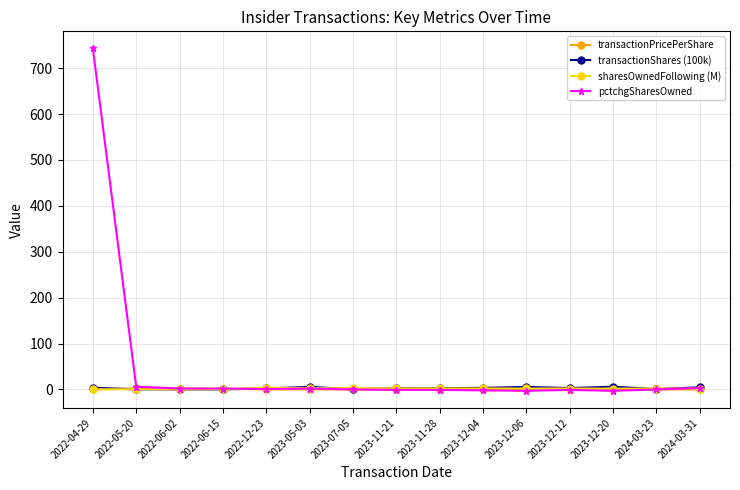

What is the maximum value for pctchgSharesOwned?

743.0